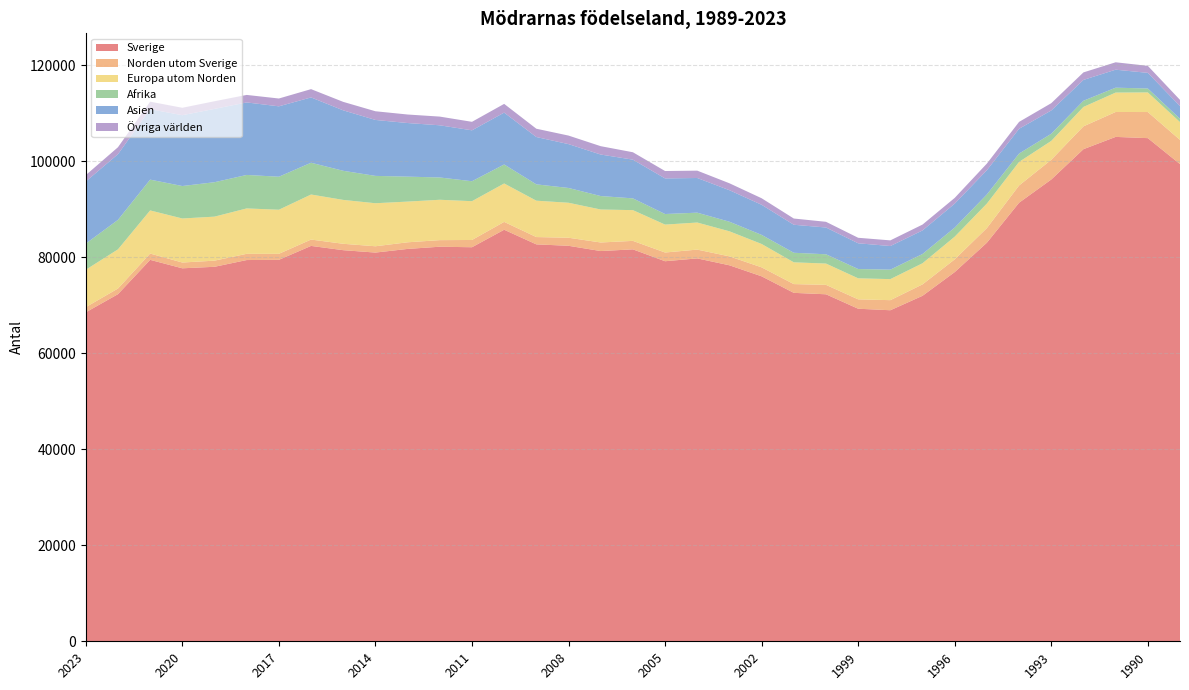

Reading right to left, list all the values displayed in this chart.

Sverige: 1989=99442	1990=104851	1991=105110	1992=102550	1993=96231	1994=91395	1995=83063	1996=76939	1997=71997	1998=68986	1999=69302	2000=72312	2001=72611	2002=76057	2003=78354	2004=79789	2005=79201	2006=81676	2007=81322	2008=82417	2009=82714	2010=85762	2011=82115	2012=82224	2013=81766	2014=81004	2015=81503	2016=82393	2017=79491	2018=79448	2019=78041	2020=77726	2021=79488	2022=72334	2023=68555
Norden utom Sverige: 1989=5042	1990=5440	1991=5190	1992=4759	1993=4111	1994=3590	1995=3054	1996=2651	1997=2381	1998=2101	1999=1954	2000=1963	2001=1824	2002=1868	2003=1857	2004=1834	2005=1815	2006=1765	2007=1785	2008=1679	2009=1524	2010=1634	2011=1513	2012=1373	2013=1380	2014=1314	2015=1332	2016=1323	2017=1254	2018=1297	2019=1280	2020=1204	2021=1313	2022=1177	2023=1075
Europa utom Norden: 1989=3712	1990=4086	1991=4047	1992=4046	1993=3932	1994=4915	1995=5105	1996=4730	1997=4401	1998=4386	1999=4383	2000=4439	2001=4538	2002=4871	2003=5226	2004=5643	2005=5819	2006=6408	2007=6872	2008=7290	2009=7581	2010=8009	2011=8087	2012=8412	2013=8483	2014=8967	2015=9145	2016=9388	2017=9186	2018=9461	2019=9172	2020=9178	2021=8987	2022=8161	2023=7794
Afrika: 1989=692	1990=820	1991=1019	1992=1288	1993=1494	1994=1737	1995=1900	1996=1886	1997=1932	1998=1974	1999=1940	2000=1935	2001=1991	2002=1894	2003=1997	2004=2056	2005=2204	2006=2452	2007=2805	2008=3083	2009=3404	2010=3962	2011=4158	2012=4645	2013=5200	2014=5700	2015=6067	2016=6623	2017=6881	2018=6975	2019=7176	2020=6764	2021=6417	2022=6148	2023=5447
Asien: 1989=2643	1990=3259	1991=3749	1992=4343	1993=4851	1994=5165	1995=5053	1996=4999	1997=4909	1998=4918	1999=5362	2000=5577	2001=5838	2002=6274	2003=6568	2004=7224	2005=7419	2006=8068	2007=8650	2008=9136	2009=9862	2010=10803	2011=10607	2012=10873	2013=11171	2014=11658	2015=12595	2016=13611	2017=14669	2018=15109	2019=15277	2020=14758	2021=14676	2022=13685	2023=12939
Övriga världen: 1989=1293	1990=1460	1991=1544	1992=1565	1993=1518	1994=1436	1995=1384	1996=1195	1997=1220	1998=1182	1999=1147	2000=1190	2001=1297	2002=1362	2003=1443	2004=1531	2005=1541	2006=1542	2007=1742	2008=1780	2009=1727	2010=1821	2011=1772	2012=1813	2013=1775	2014=1810	2015=1766	2016=1725	2017=1629	2018=1566	2019=1595	2020=1547	2021=1568	2022=1449	2023=1335